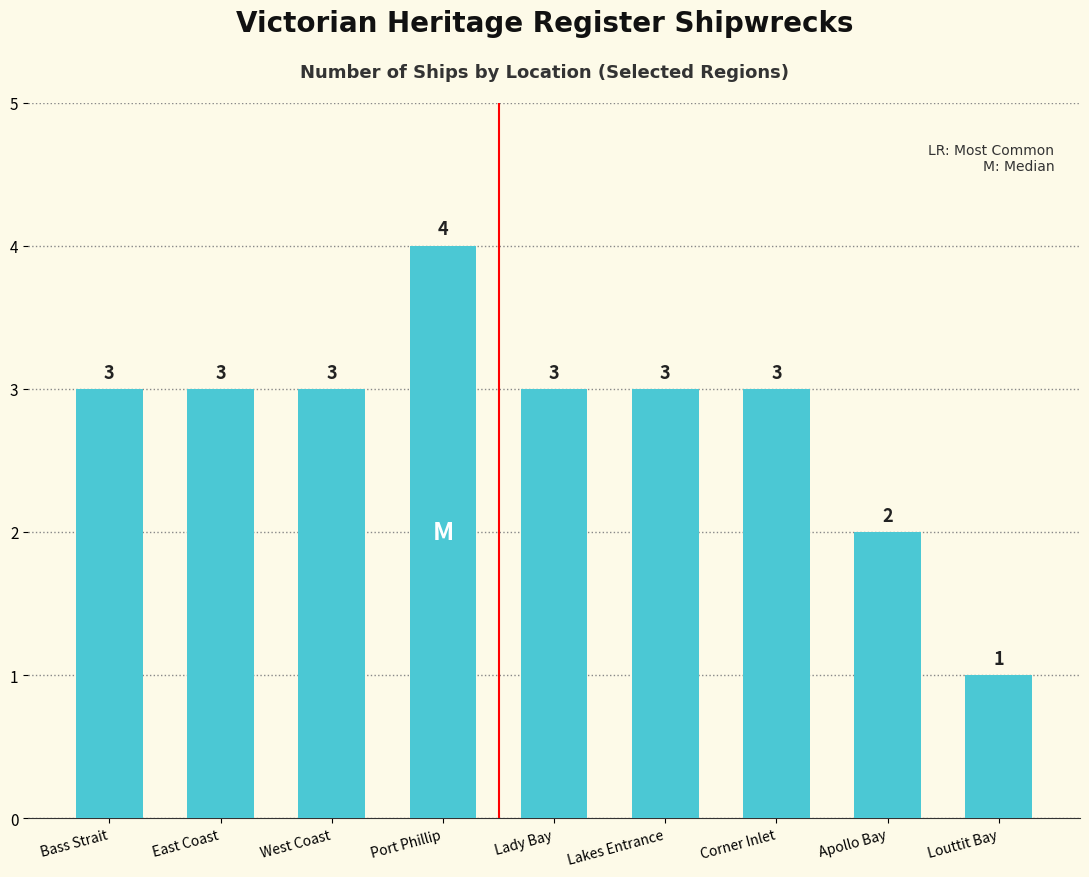

At which category does the chart reach its minimum across all series?

Louttit Bay